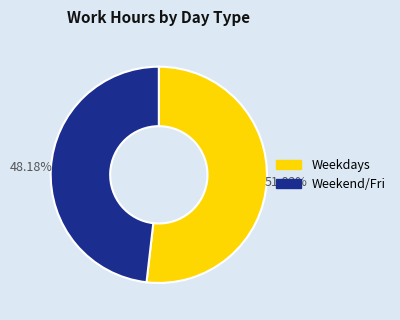

Count the number of slices in the pie.

2